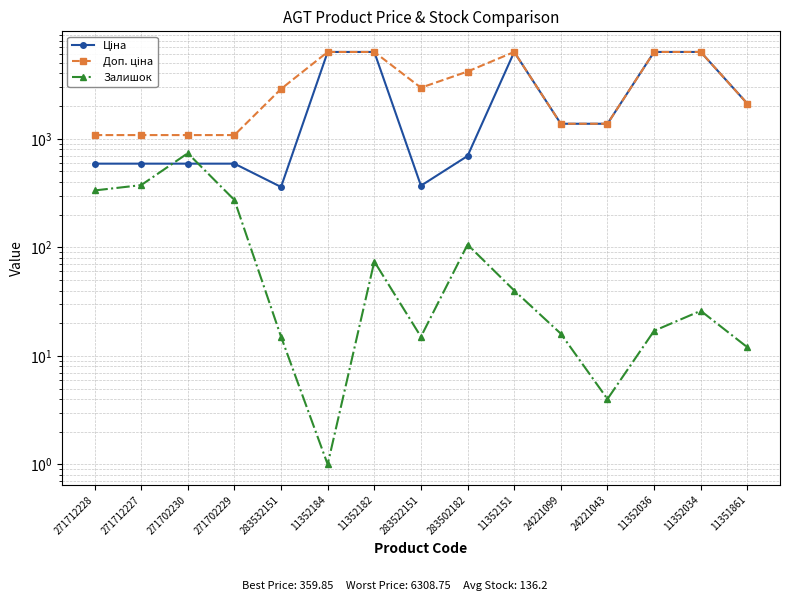

Reading right to left, extract all data points from this chart.

Ціна: 2108.4	6308.8	6308.8	1375.4	1375.4	6308.8	694.3	369.5	6308.8	6308.8	359.9	589.9	589.9	589.9	589.9
Доп. ціна: 2108.0	6308.8	6308.8	1375.0	1375.0	6308.8	4165.6	2955.8	6308.8	6308.8	2878.8	1081.7	1081.7	1081.7	1081.7
Залишок: 12.0	26.0	17.0	4.0	16.0	40.0	106.0	15.0	74.0	1.0	15.0	273.0	736.0	374.0	334.0